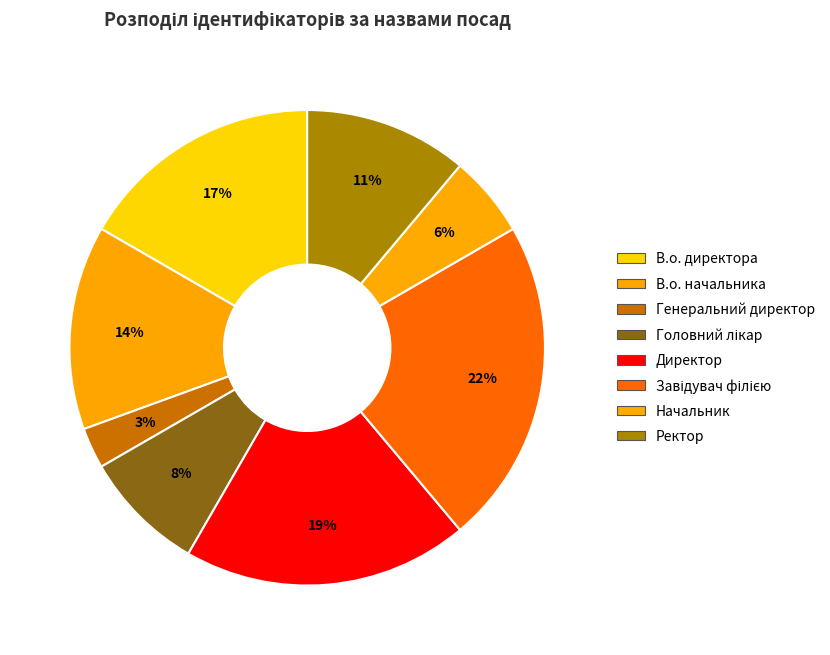

Count the number of slices in the pie.

8